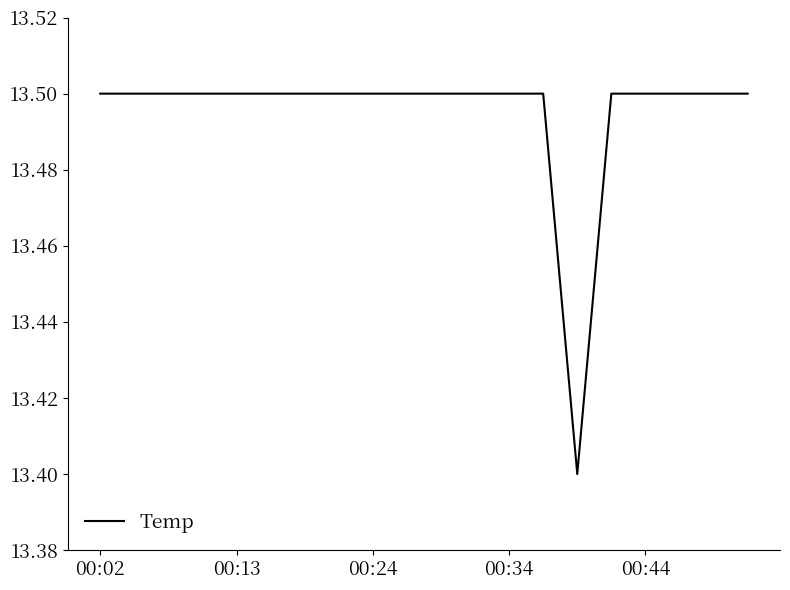

What is the minimum value shown in the chart?

13.4